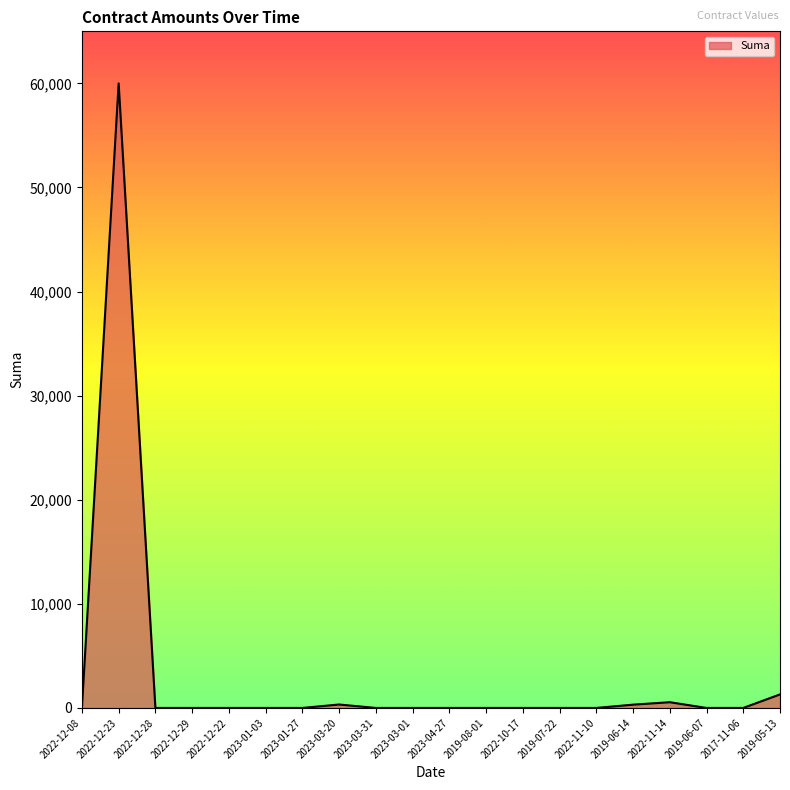

Which category has the highest value across all series?

2022-12-23